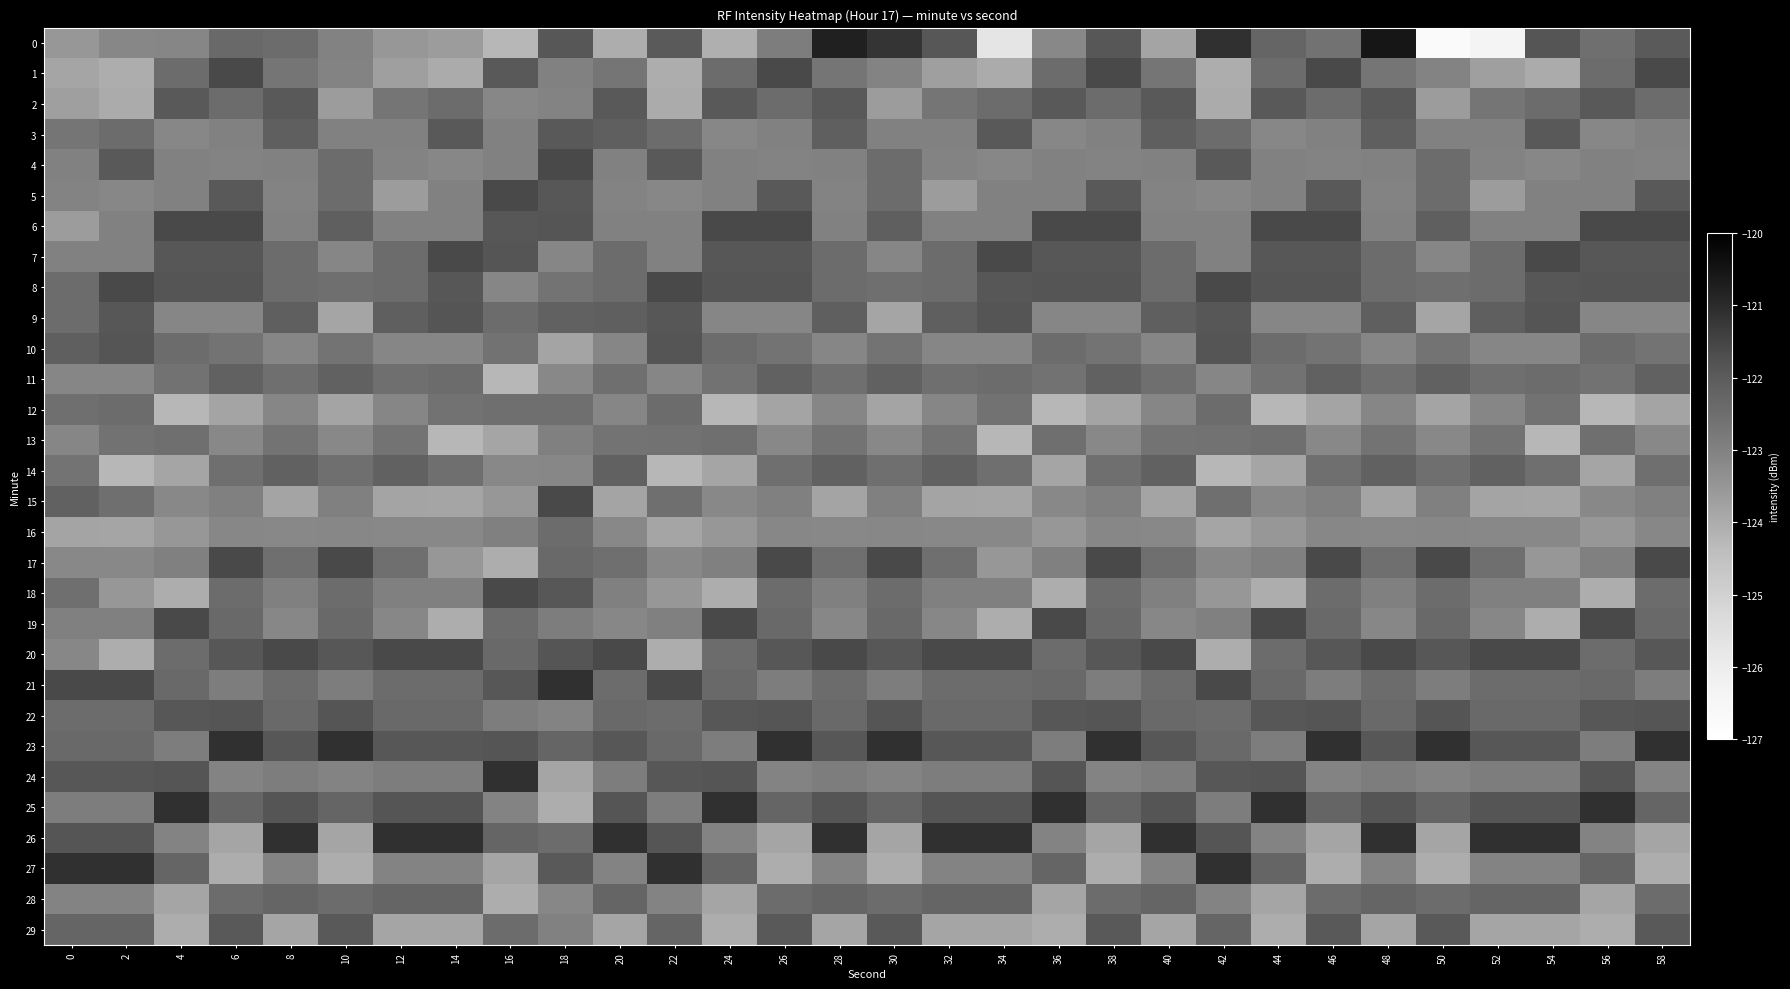

At which category is the sum across all series the highest?

38